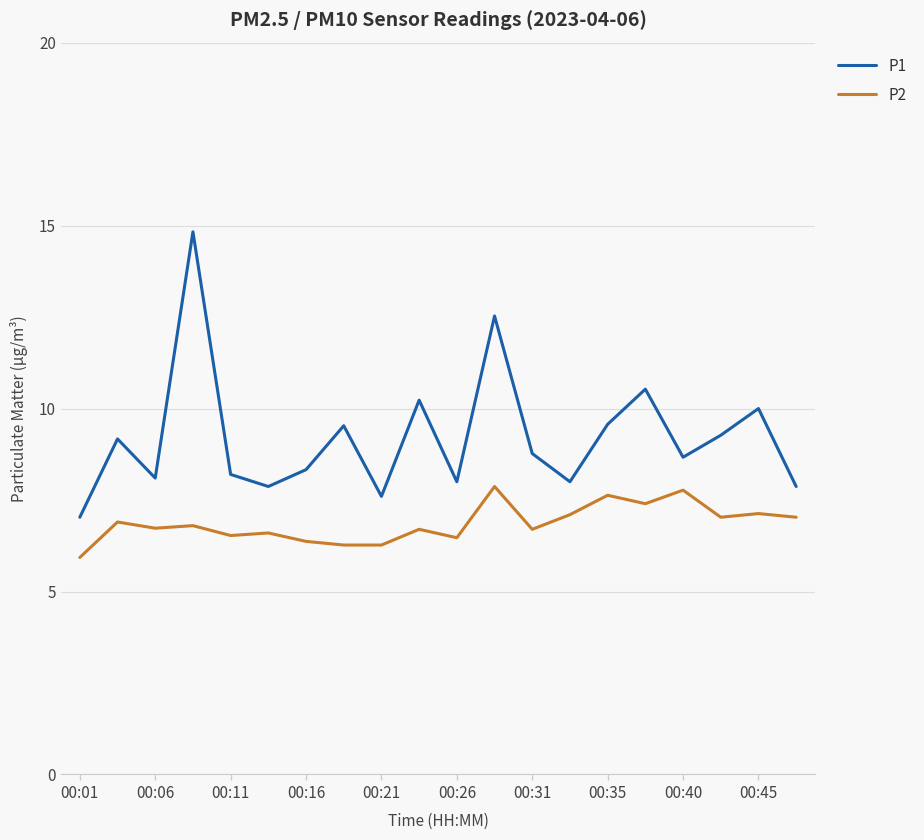

How many interior local valleys does the P1 series have?

6